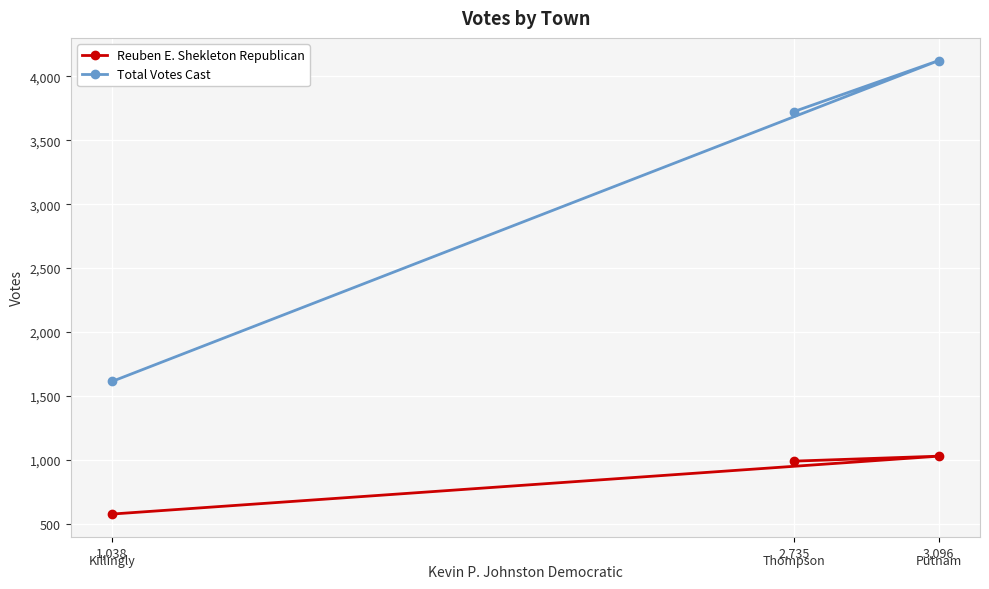

What is the difference between the Reuben E. Shekleton Republican values at 2,735 and 1,038?

414